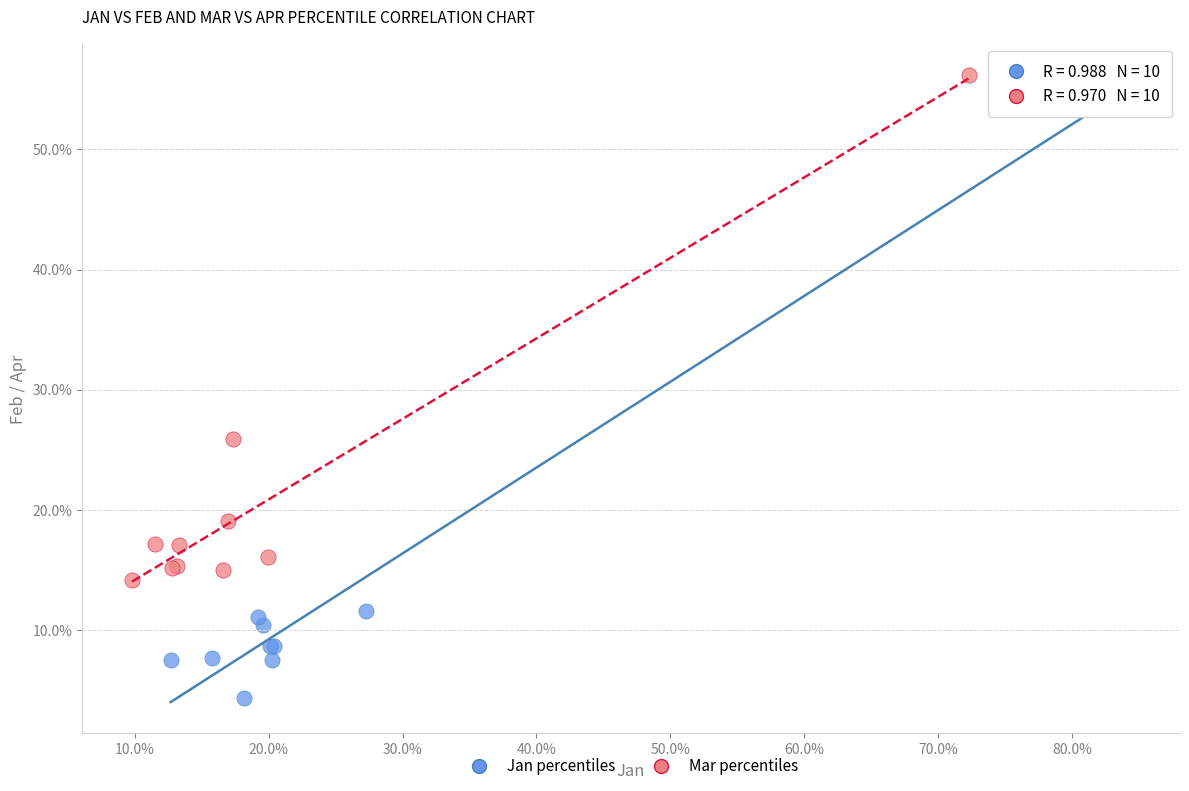

What are all the series names shown in the legend?

Jan percentiles, Mar percentiles